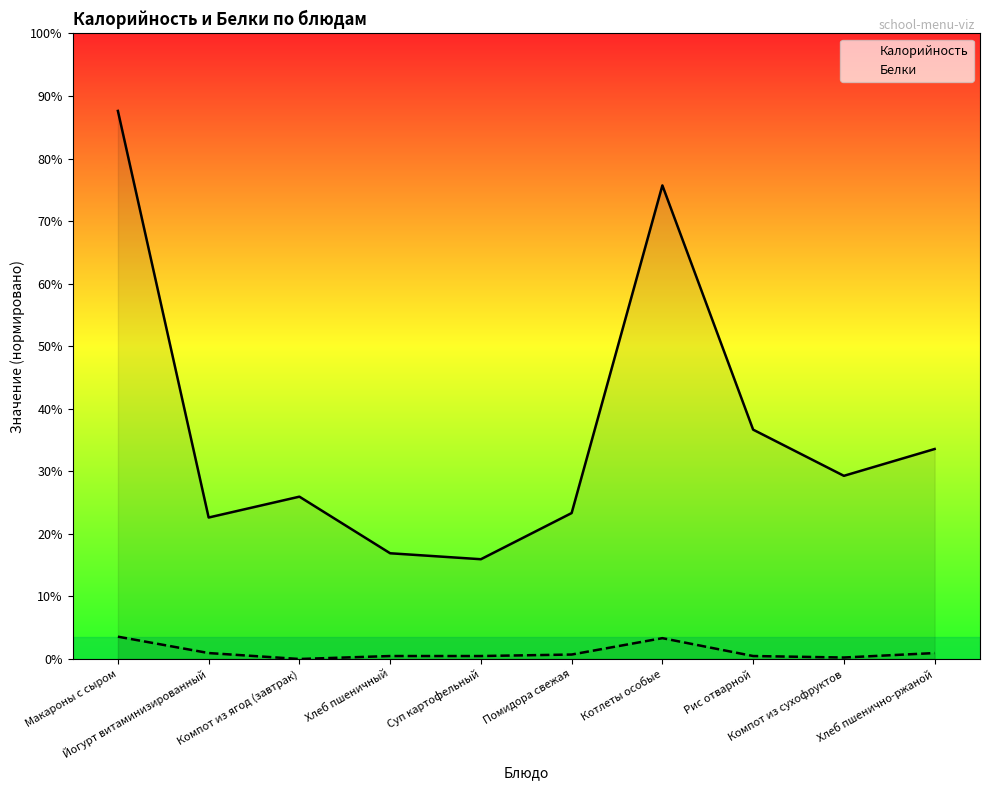

Which category has the highest value in the Калорийность series?

Макароны с сыром